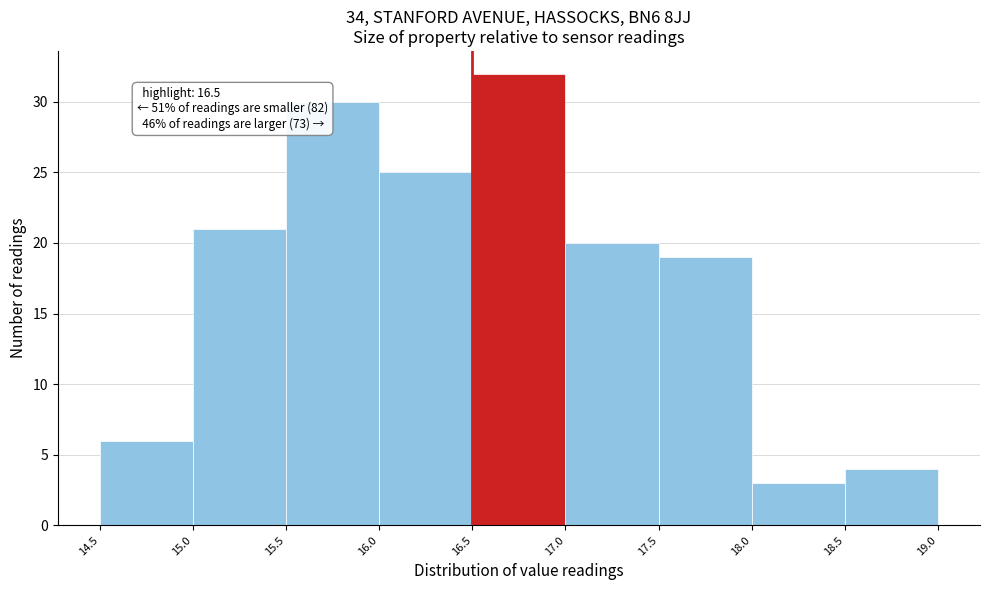

Over which range of the x-axis is the bar tallest?

16.5 to 17.0